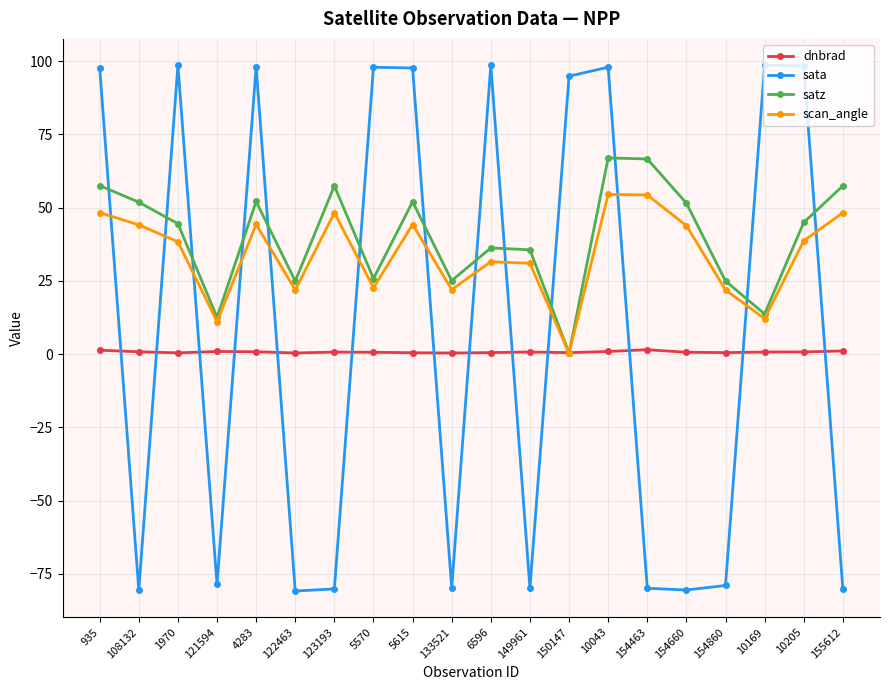

Rank the series at 122463 from lowest to highest value.

sata, dnbrad, scan_angle, satz